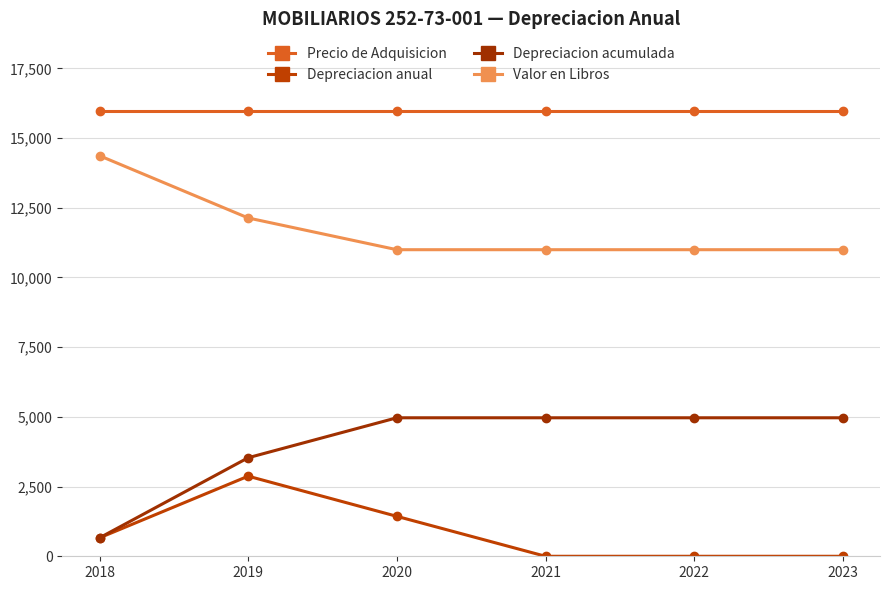

What is the approximate value of Valor en Libros at 2021?

10994.5